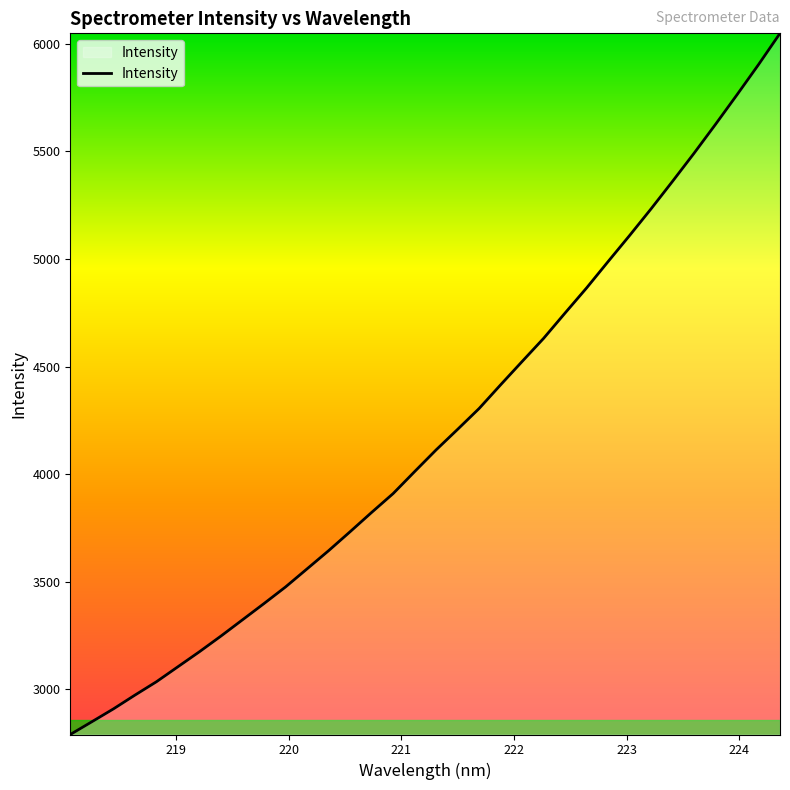

What is the minimum value shown in the chart?

2789.9